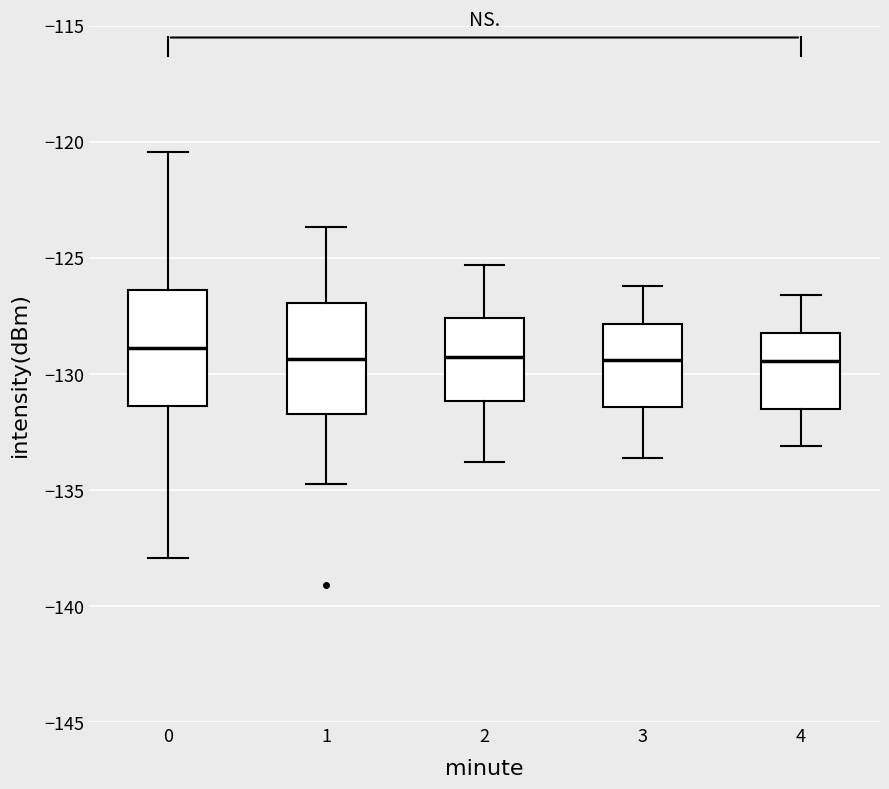

Reading left to right, transcribe this box plot: for each box, give where its median line is, the range the box spans, and where its two whiskers end, as read against the y-axis. The values are not printed on the chart, so give them approximately, as read against the axis.

0: median -129.0, box -131.5 to -126.5, whiskers -138.0 to -120.5
1: median -129.5, box -131.5 to -127.0, whiskers -134.5 to -123.5
2: median -129.0, box -131.0 to -127.5, whiskers -134.0 to -125.5
3: median -129.5, box -131.5 to -128.0, whiskers -133.5 to -126.0
4: median -129.5, box -131.5 to -128.0, whiskers -133.0 to -126.5